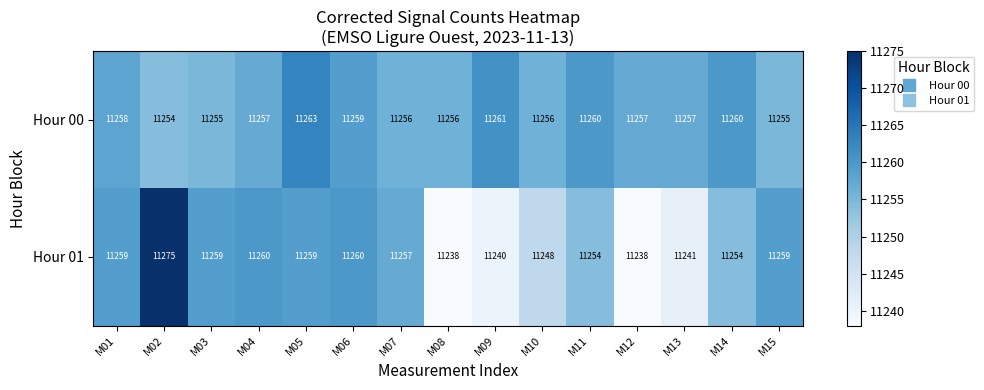

Which series has the largest total across all categories?

Hour 00